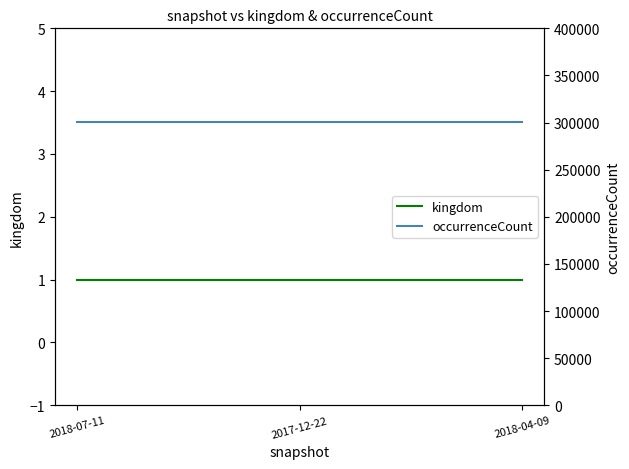

What is the total value across all series at 2018-07-11?

301100